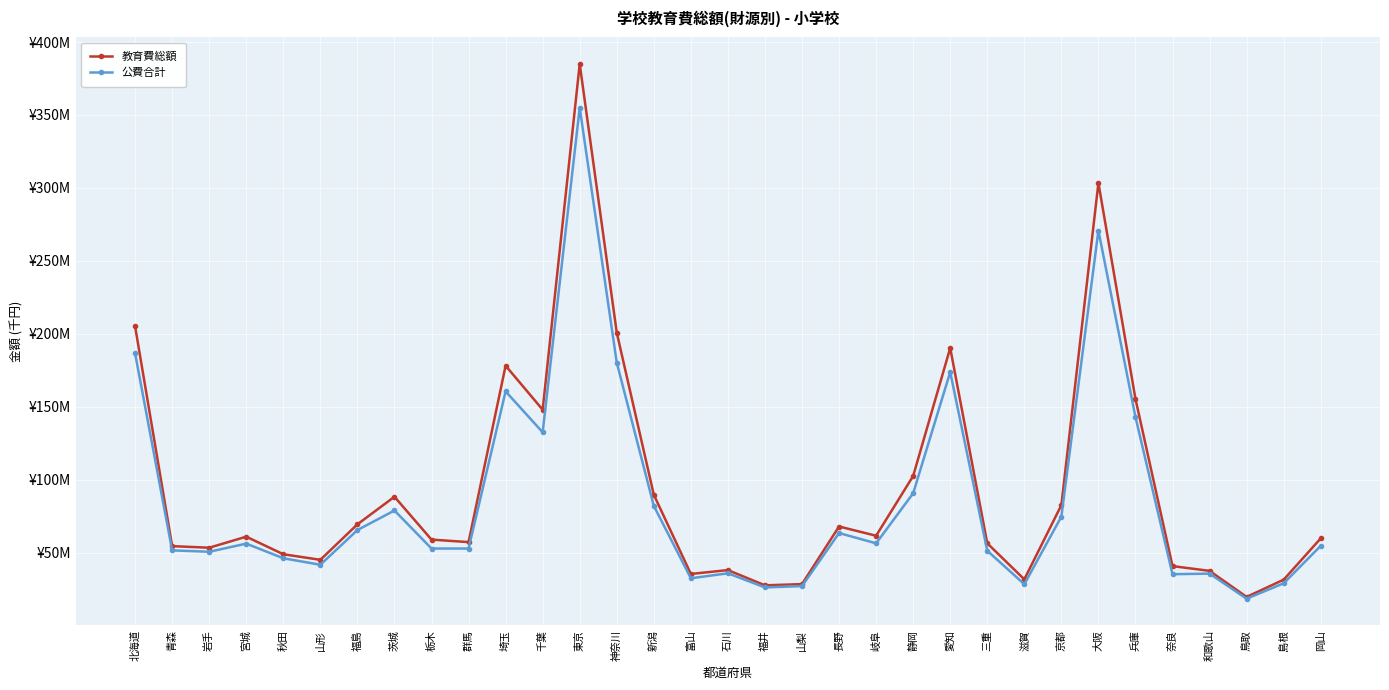

Is this an area chart (filled region under the line)?

No